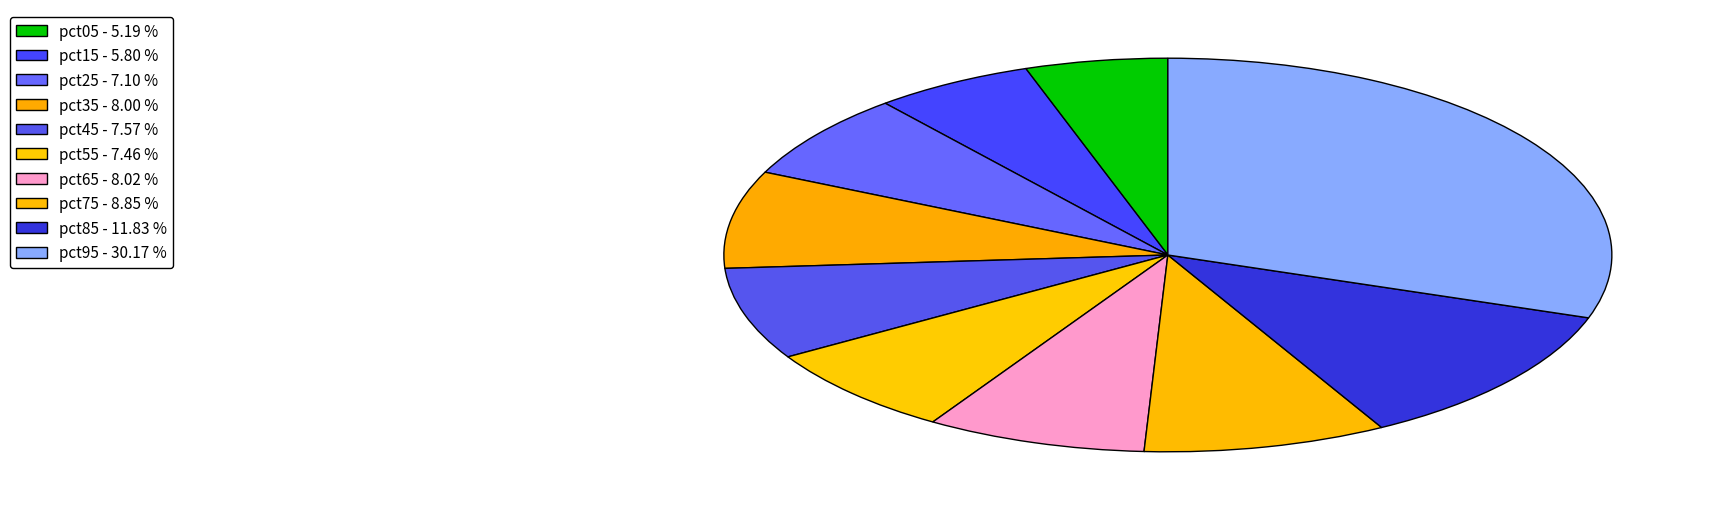

What is the largest slice in the pie chart?

pct95